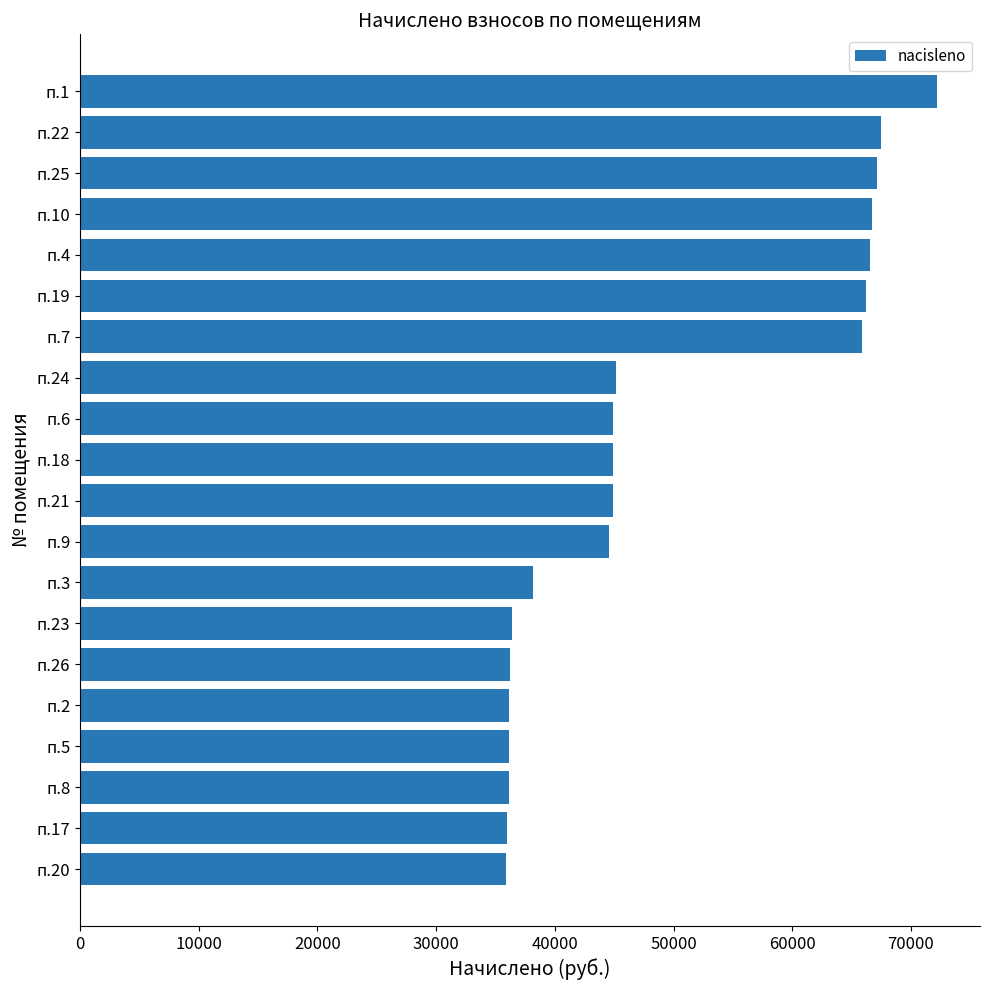

What is the label of the 13th bar from the top?

п.3